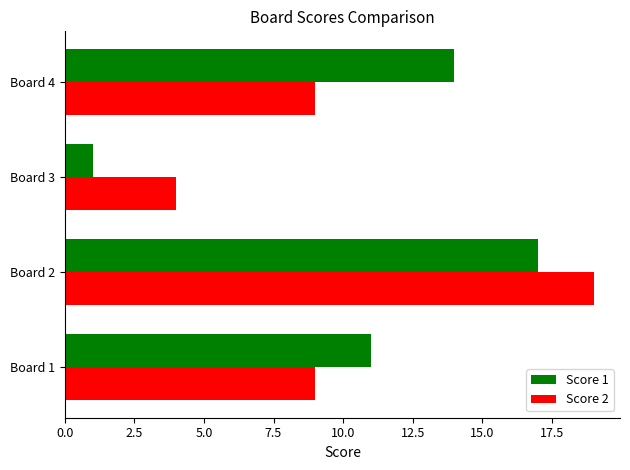

At which category is the sum across all series the highest?

Board 2